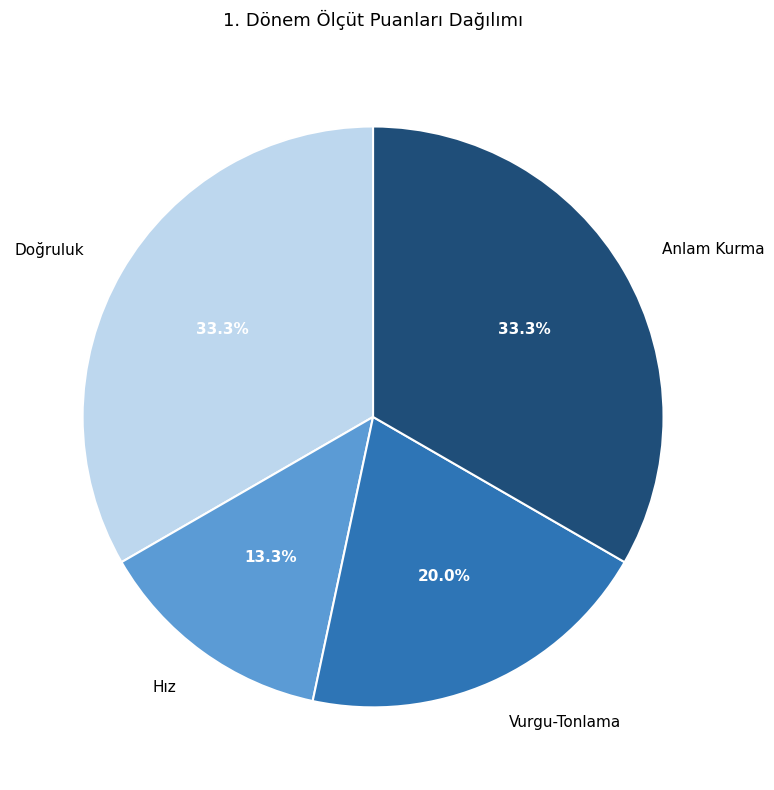

What is the smallest slice in the pie chart?

Hız